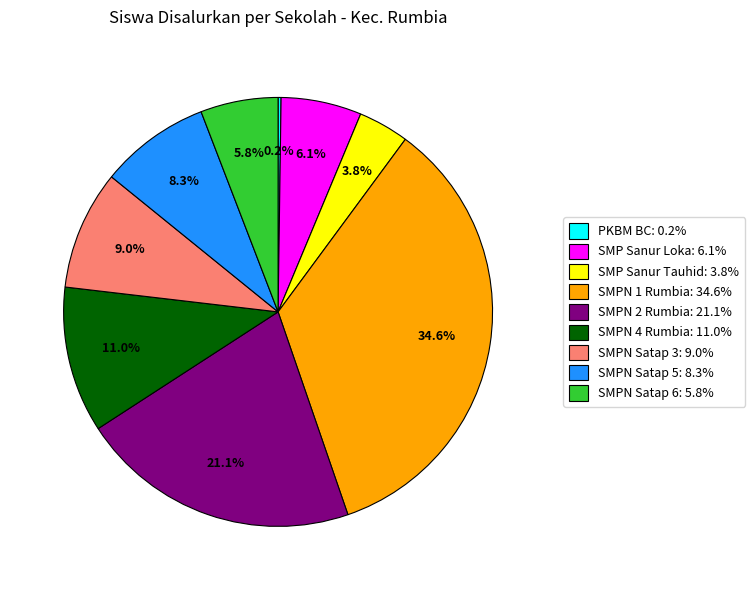

Does SMPN 4 Rumbia: 11.0% account for over 50% of the chart?

No